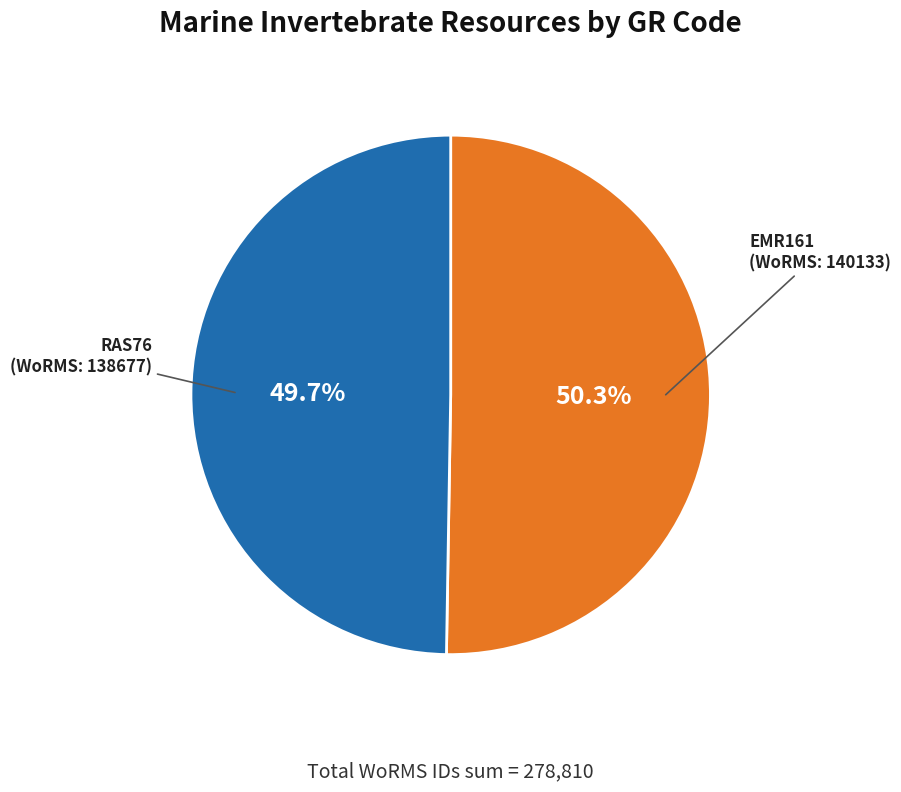

Which category has the biggest portion of the pie?

EMR161